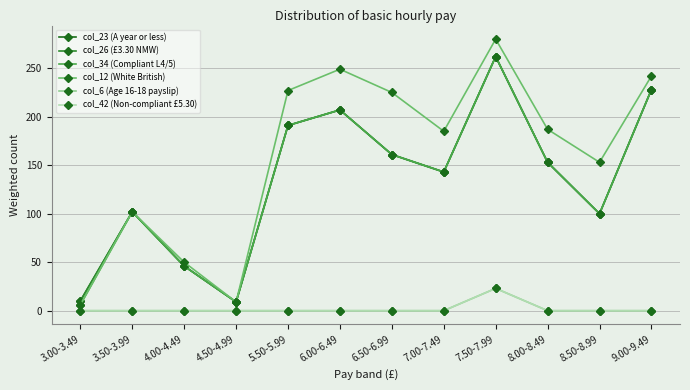

What is the difference between the maximum and minimum values in the col_42 (Non-compliant £5.30) series?

23